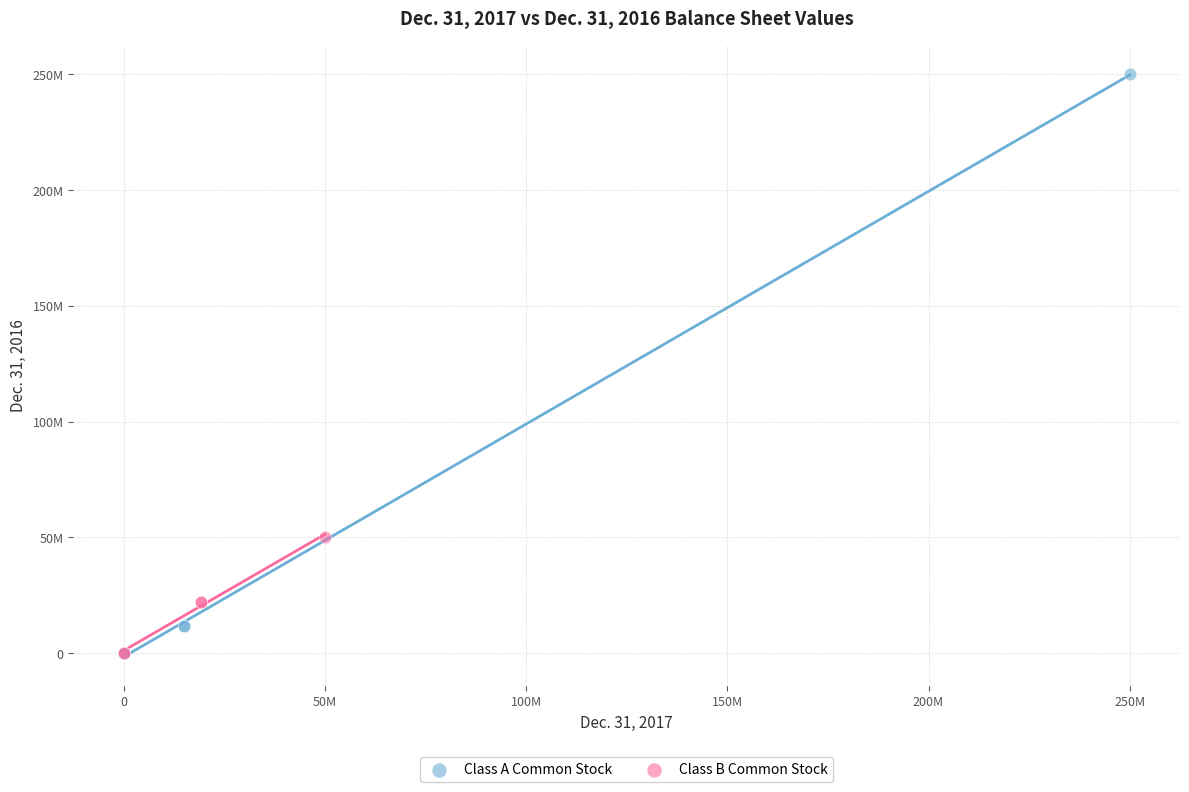

Which series has the widest spread of Y values?

Class A Common Stock